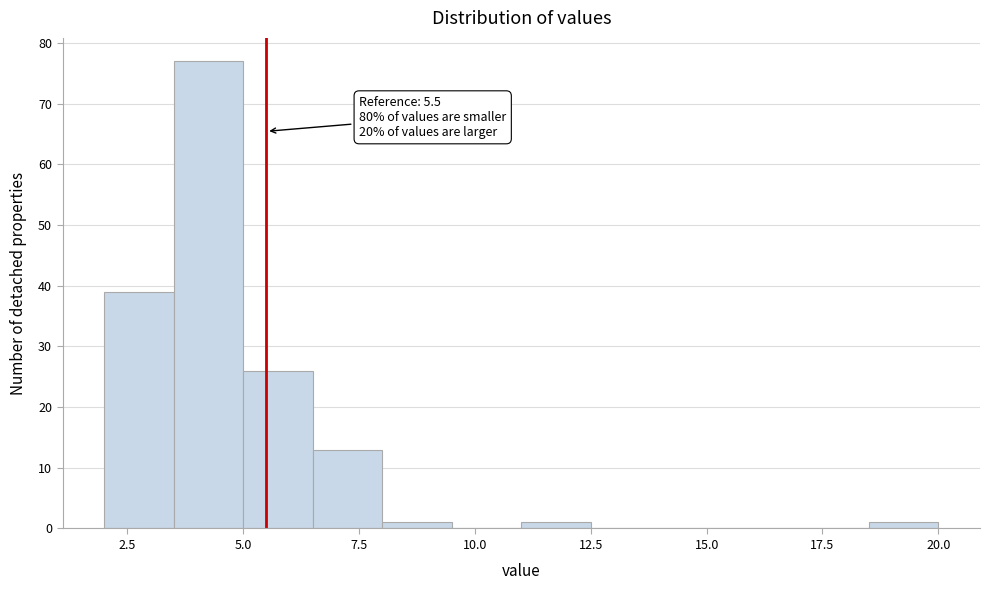

Read against the x-axis, roughly where is the centre of the tallest bar?

4.5